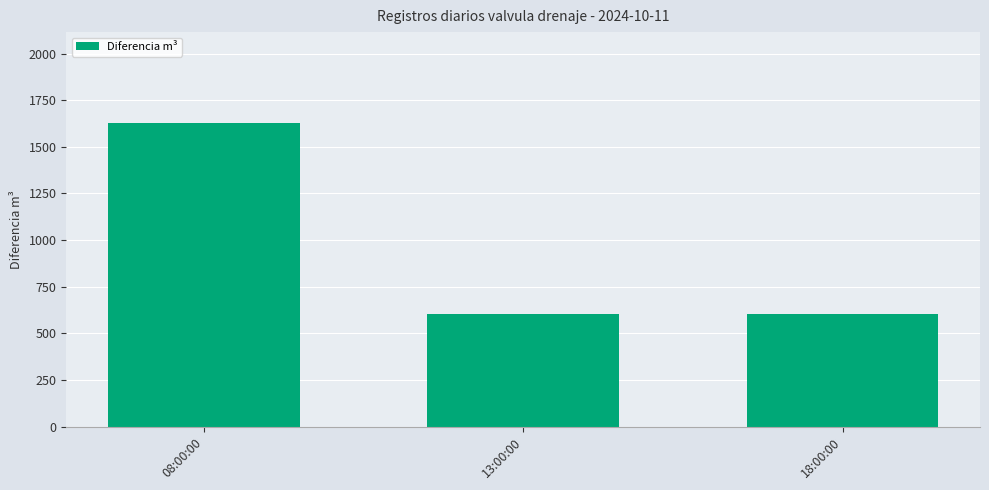

Is it true that the value at 18:00:00 is 903?

False